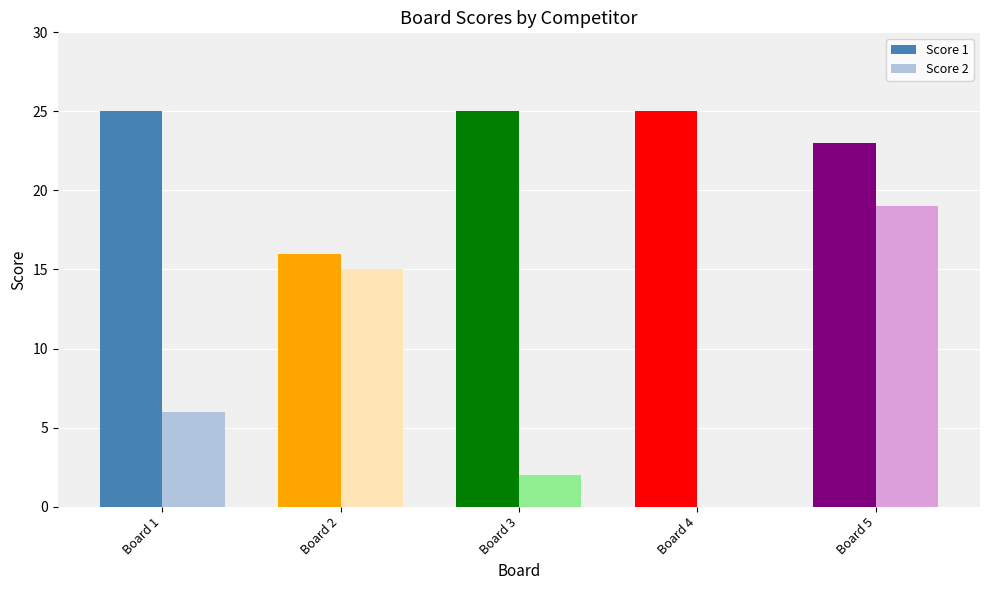

Reading left to right, list all the values displayed in this chart.

Score 1: Board 1=25	Board 2=16	Board 3=25	Board 4=25	Board 5=23
Score 2: Board 1=6	Board 2=15	Board 3=2	Board 4=0	Board 5=19